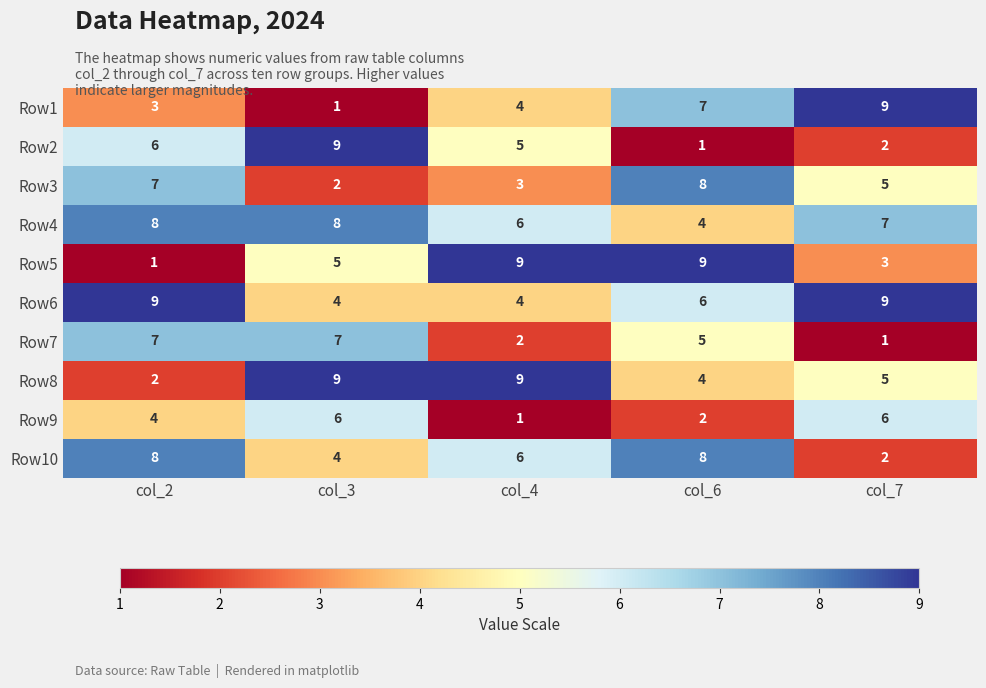

What is the sum of the Row2 values at col_6 and col_7?

3